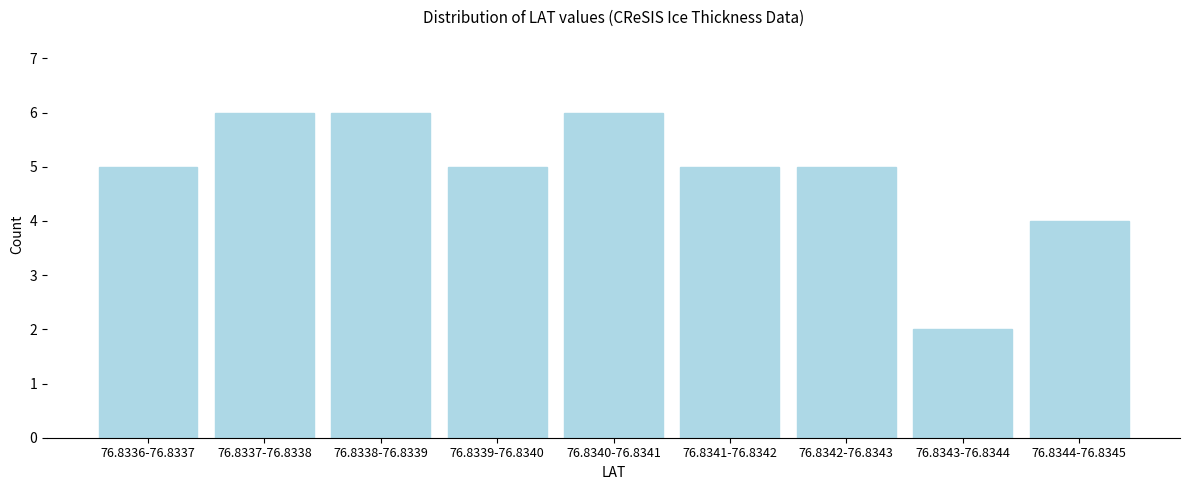

Reading left to right, transcribe all the data shown in this chart.

5	6	6	5	6	5	5	2	4